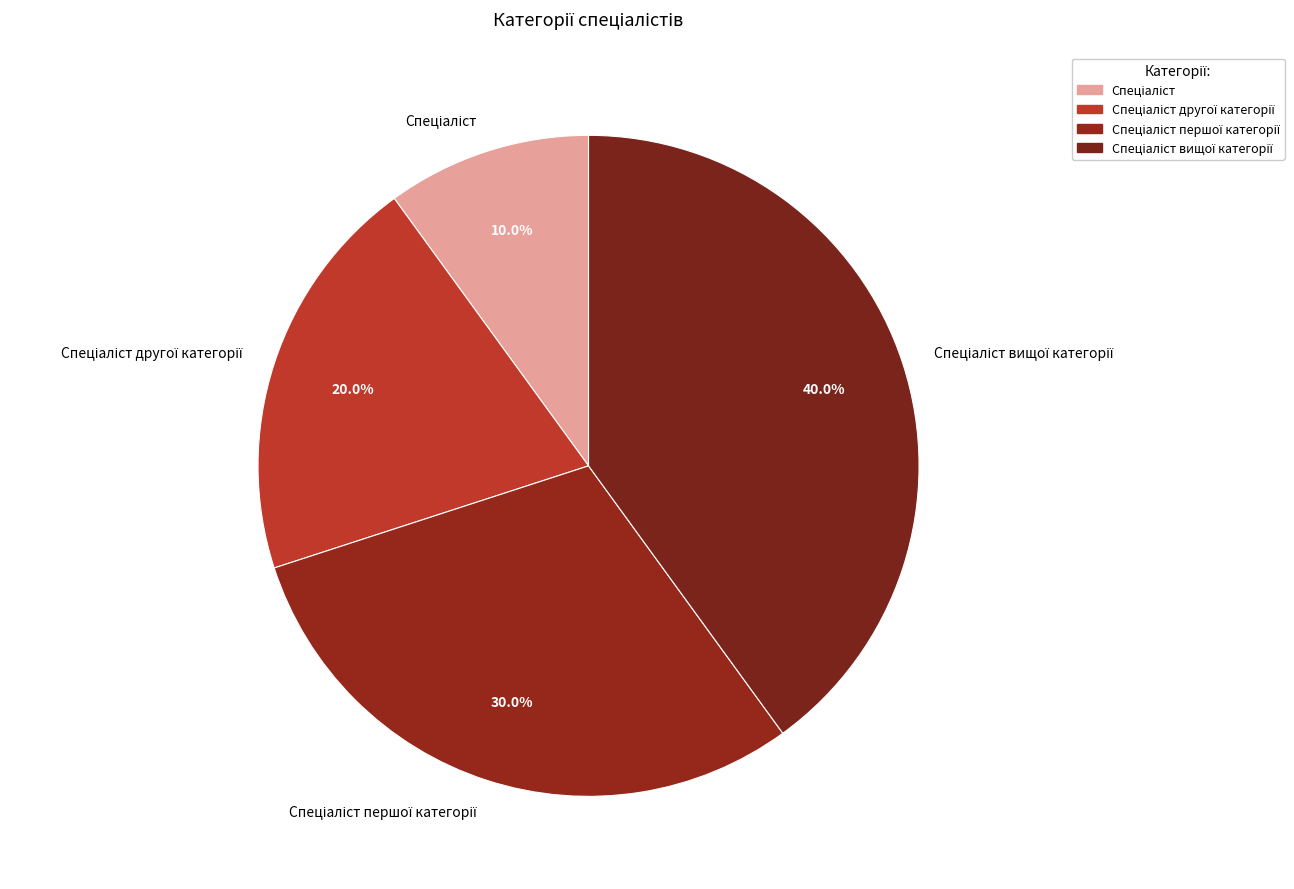

Does any single category account for the majority?

No